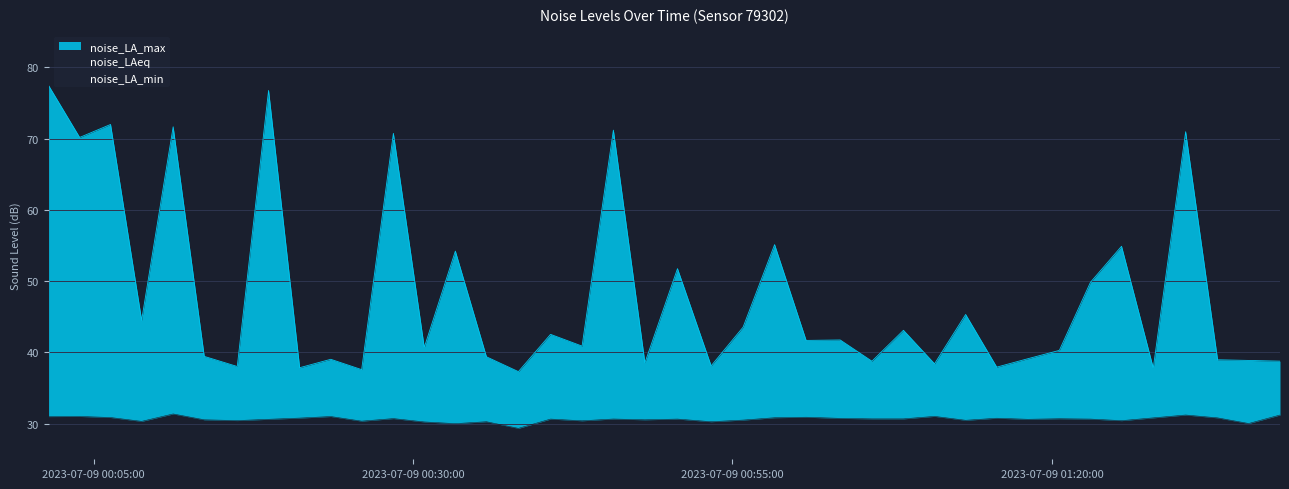

At which category does noise_LA_max reach its first local valley?

2023-07-09T00:03:55